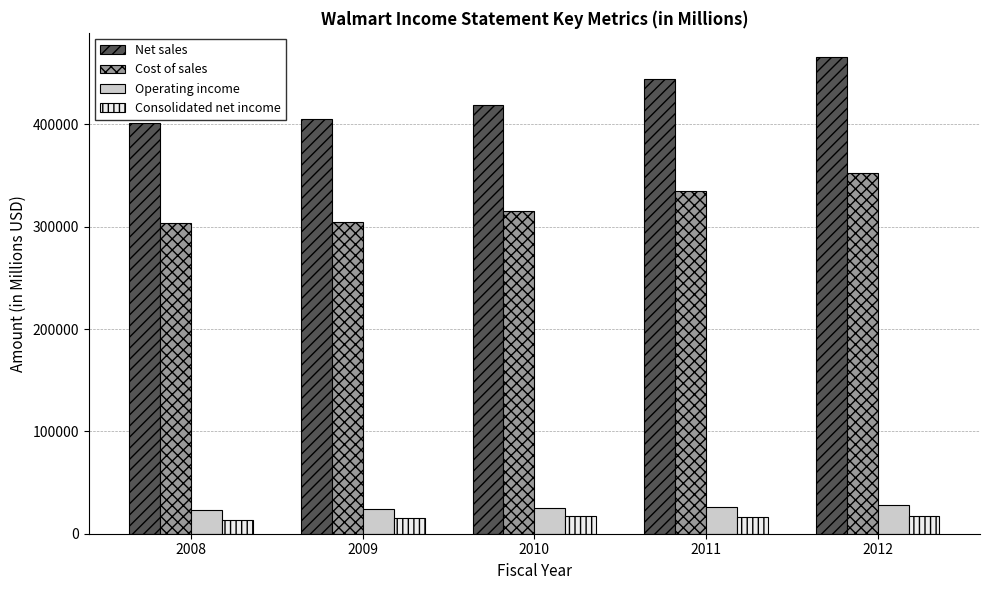

How many groups of bars are there?

5